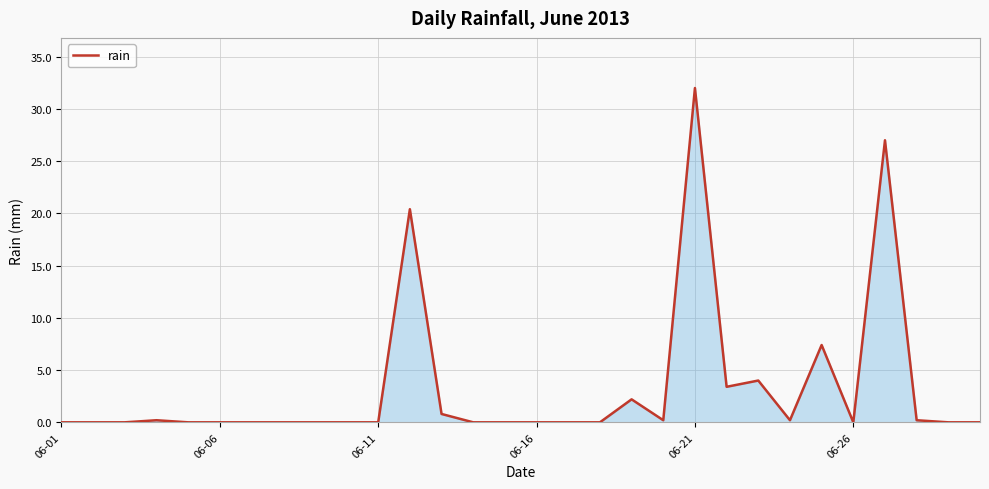

What is the maximum value shown in the chart?

32.0